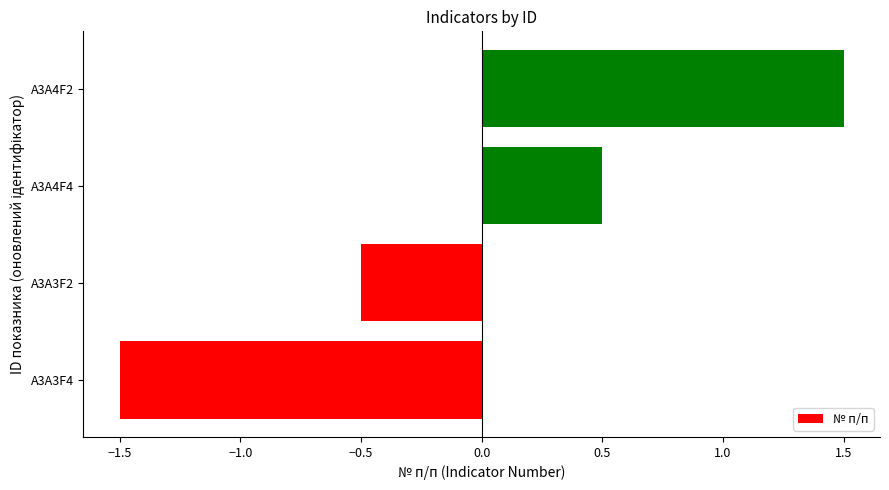

List the labels in order of value, largest first.

A3A4F2, A3A4F4, A3A3F2, A3A3F4